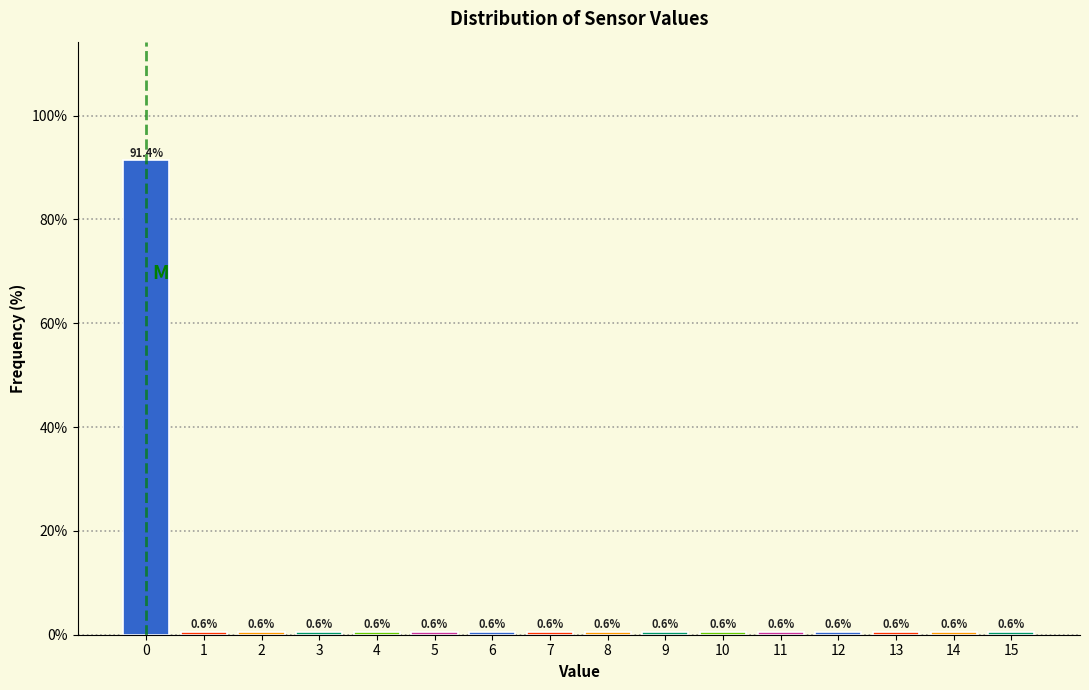

Reading left to right, transcribe all the data shown in this chart.

91.4	0.6	0.6	0.6	0.6	0.6	0.6	0.6	0.6	0.6	0.6	0.6	0.6	0.6	0.6	0.6